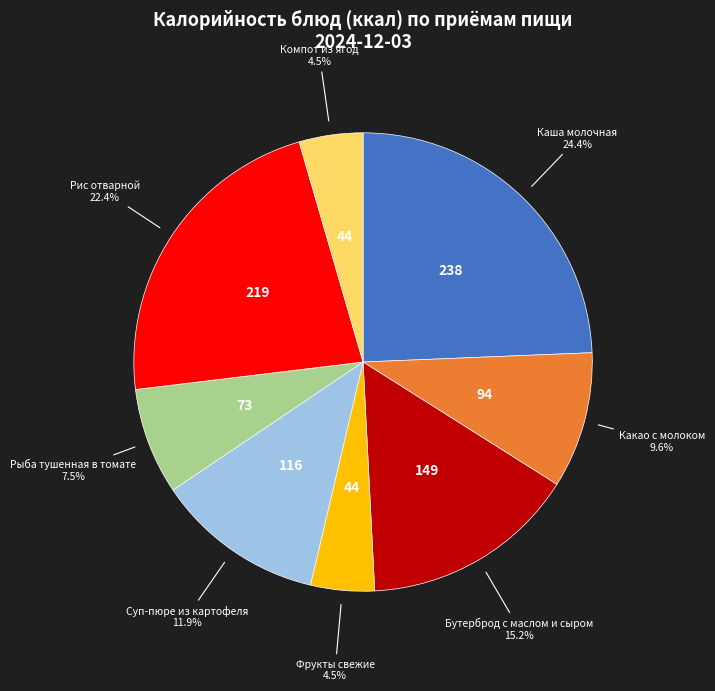

Which category has the biggest portion of the pie?

Каша молочная